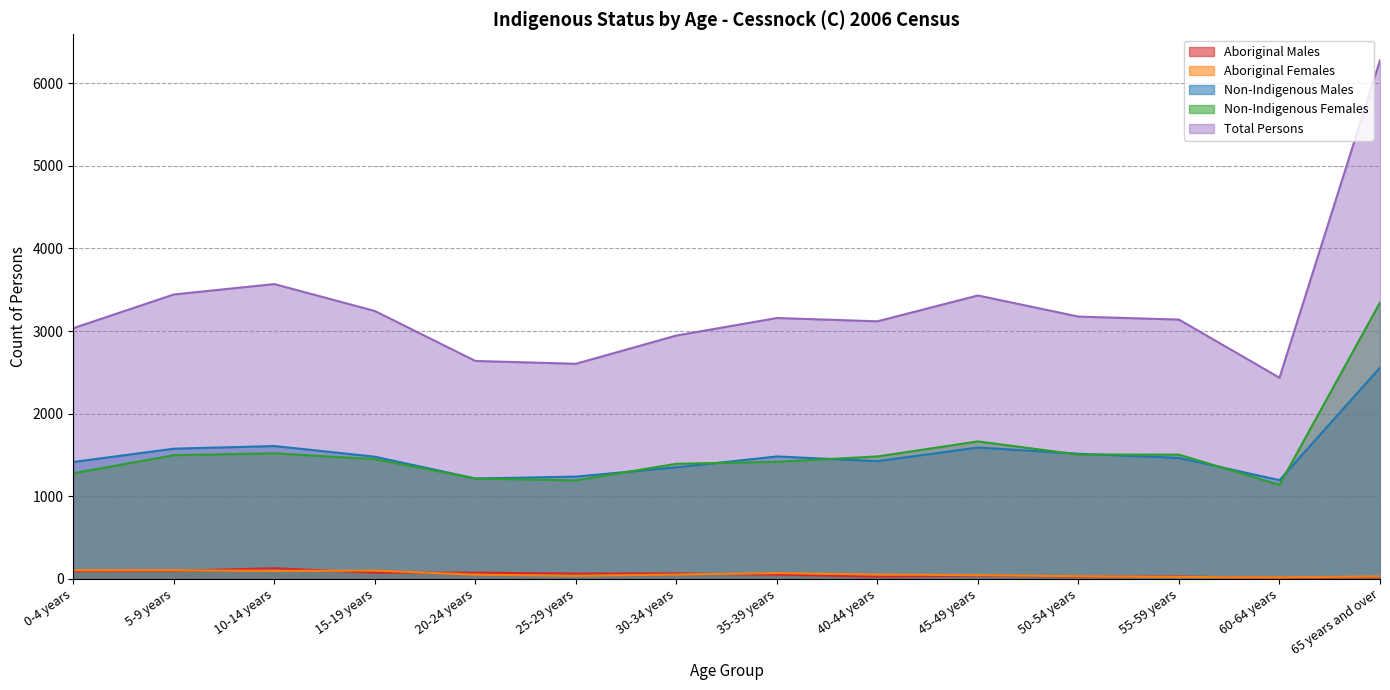

Where is the first local maximum for Aboriginal Females?

15-19 years